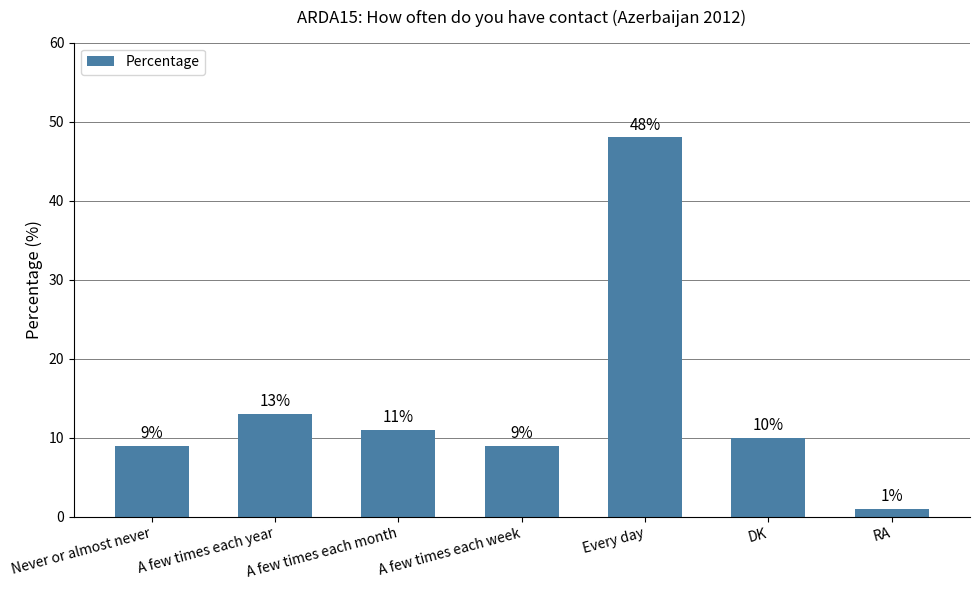

Where does the data first go above 10?

A few times each year